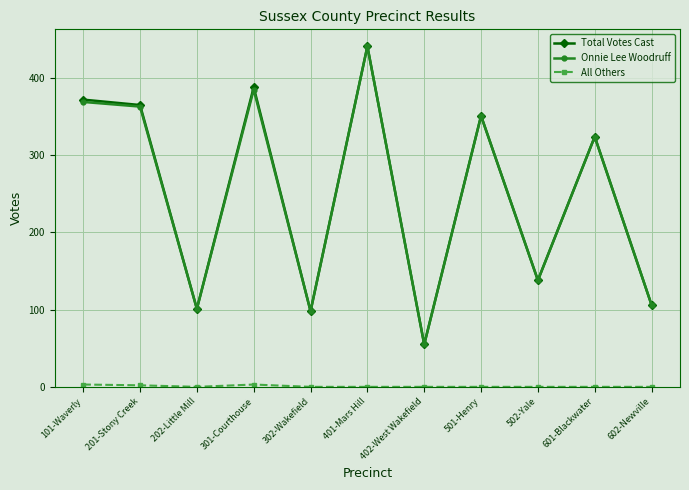

Does the chart display data point markers on the line(s)?

Yes